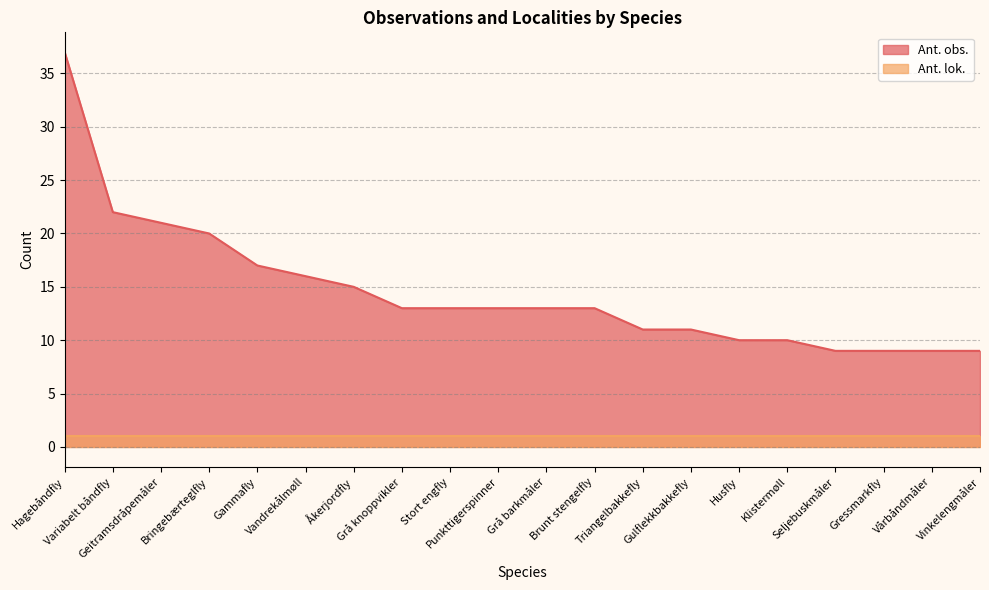

Where does the data first go above 13?

Hagebåndfly